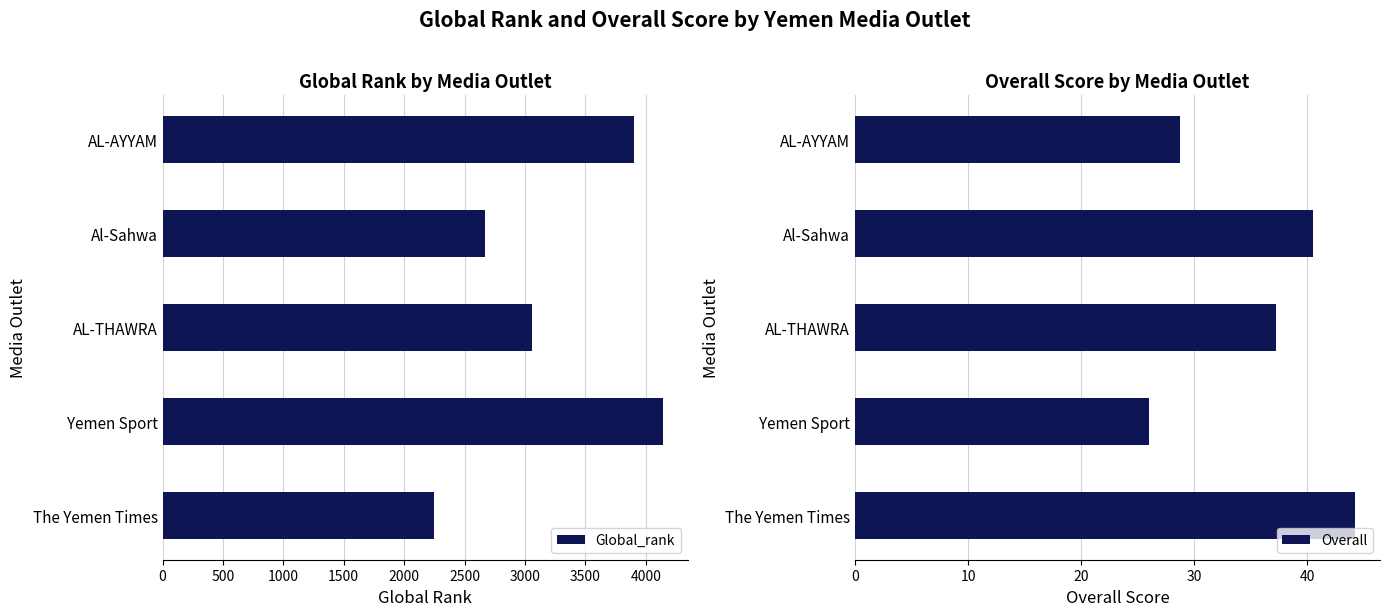

How many values in the Global_rank series are below 3055?

2